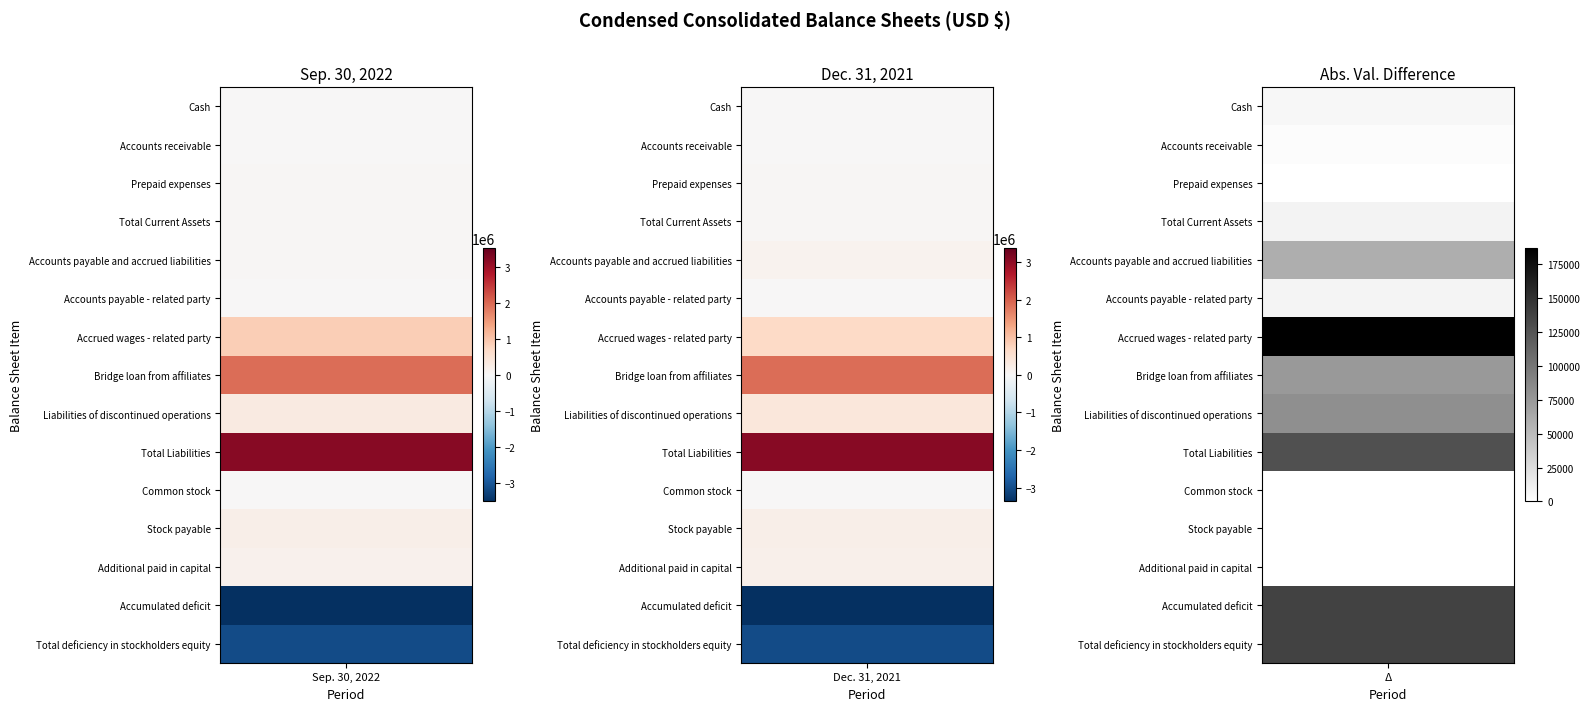

What is the sum of the Bridge loan from affiliates values at 1 and 0?

3825629